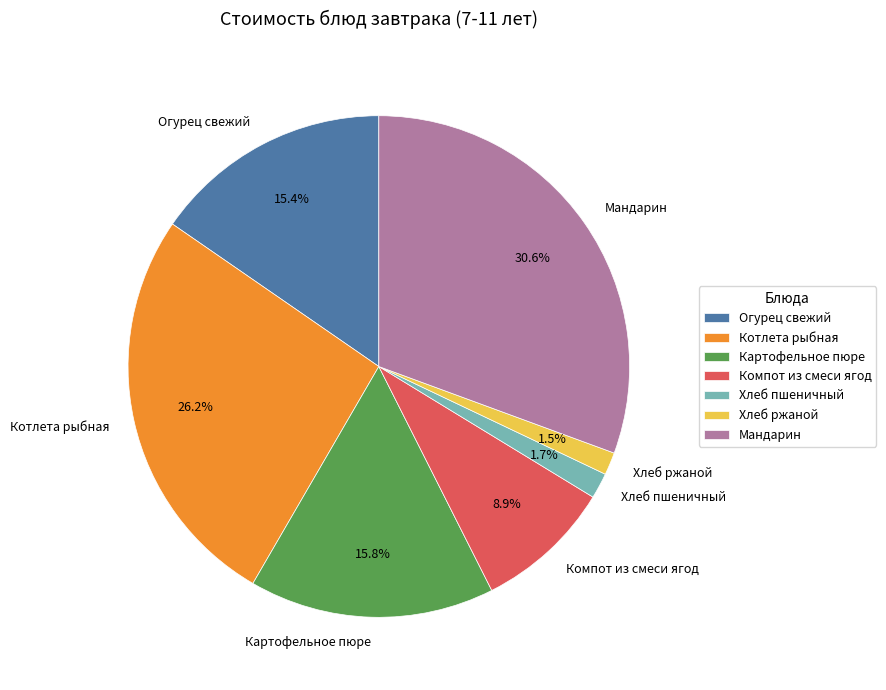

Count the number of slices in the pie.

7